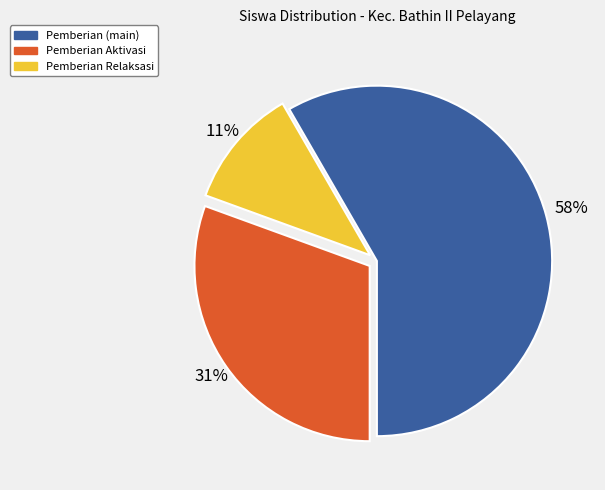

How many segments does this pie chart have?

3